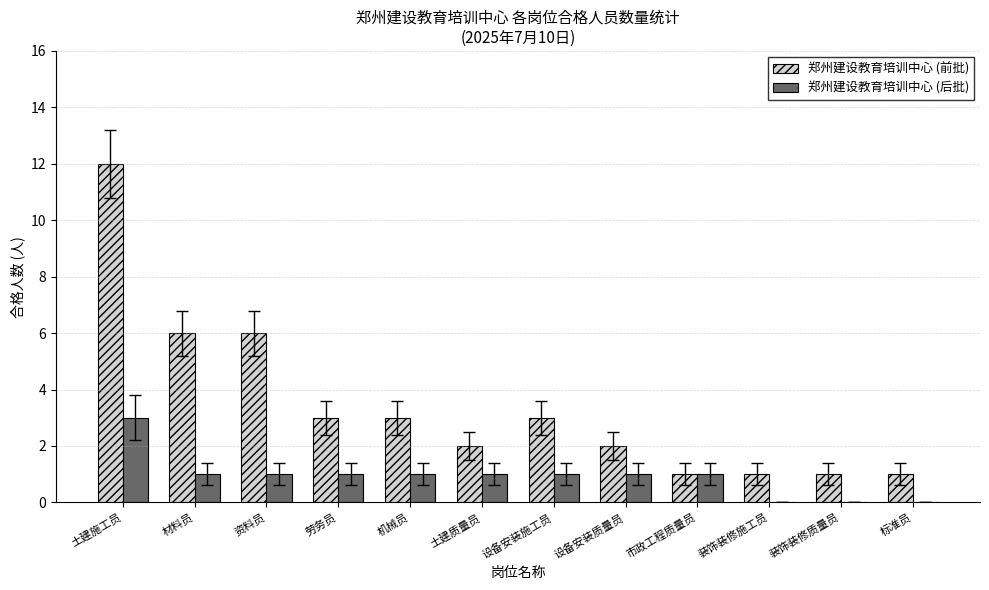

Reading right to left, extract all data points from this chart.

郑州建设教育培训中心 (前批): 标准员=1	装饰装修质量员=1	装饰装修施工员=1	市政工程质量员=1	设备安装质量员=2	设备安装施工员=3	土建质量员=2	机械员=3	劳务员=3	资料员=6	材料员=6	土建施工员=12
郑州建设教育培训中心 (后批): 标准员=0	装饰装修质量员=0	装饰装修施工员=0	市政工程质量员=1	设备安装质量员=1	设备安装施工员=1	土建质量员=1	机械员=1	劳务员=1	资料员=1	材料员=1	土建施工员=3